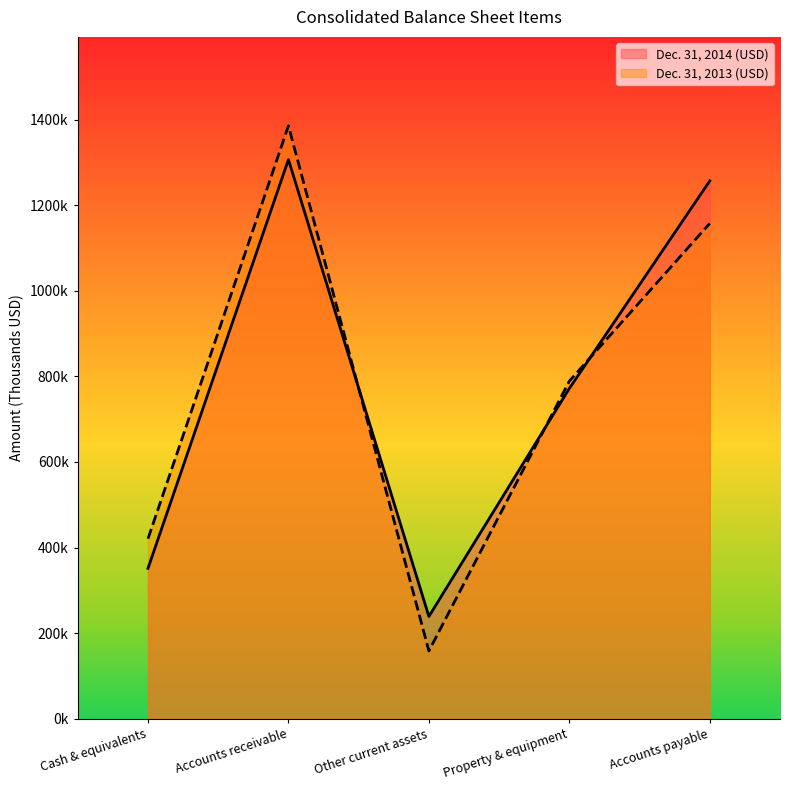

Count the number of data series in this chart.

2